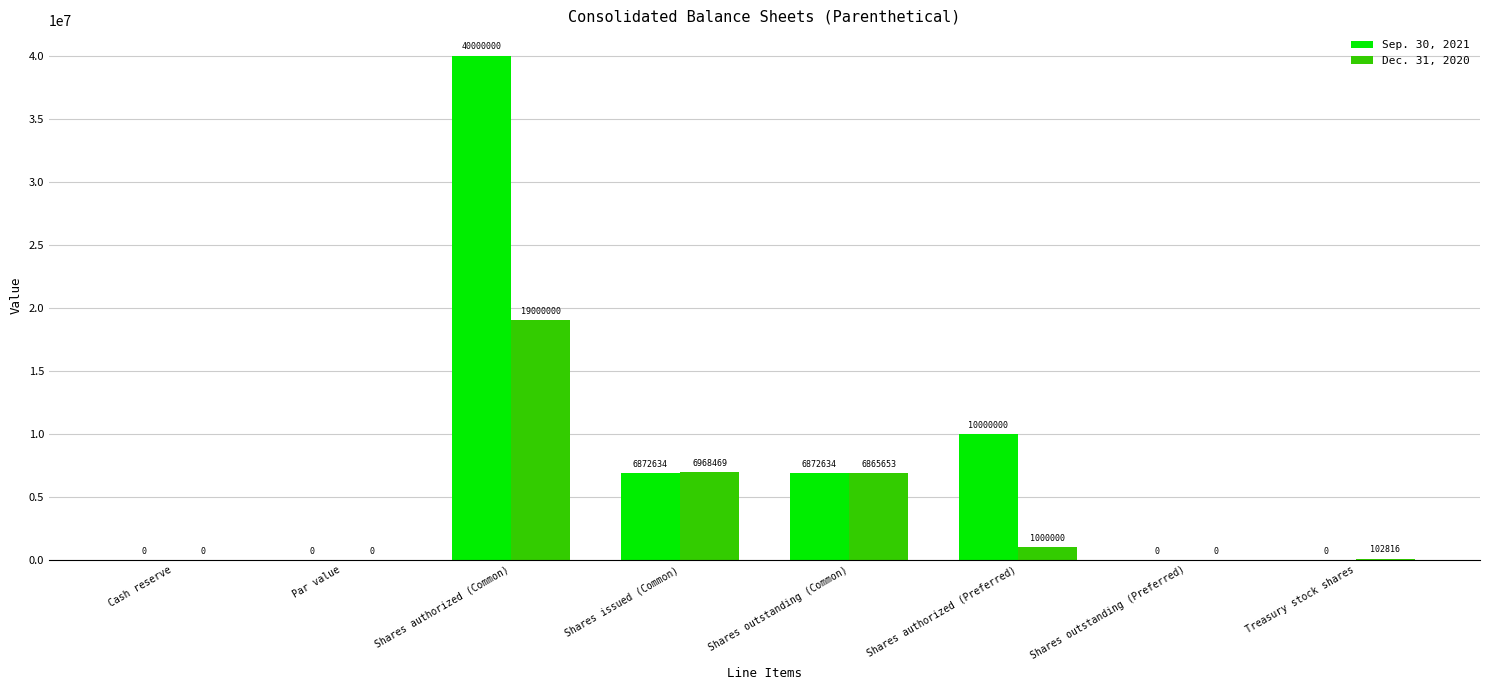

Between Shares outstanding (Common) and Shares outstanding (Preferred), which series saw the biggest shift?

Sep. 30, 2021